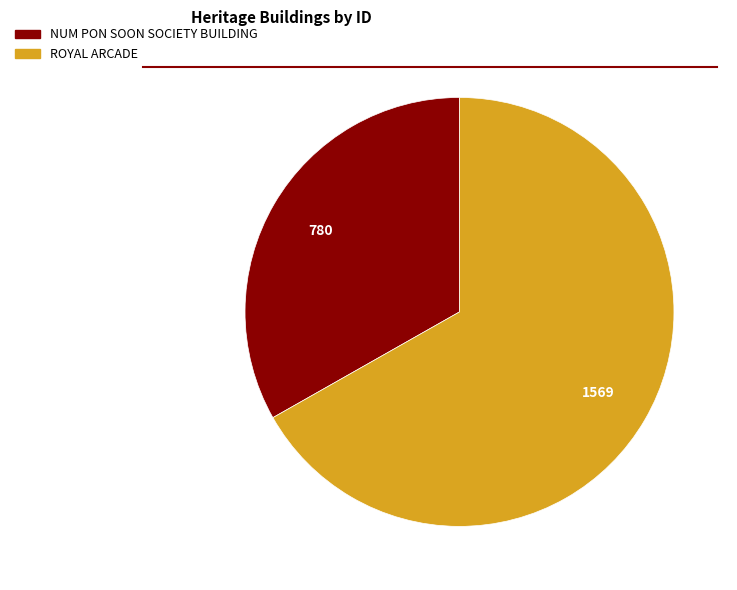

Do NUM PON SOON SOCIETY BUILDING and ROYAL ARCADE together represent more than half of the pie?

Yes